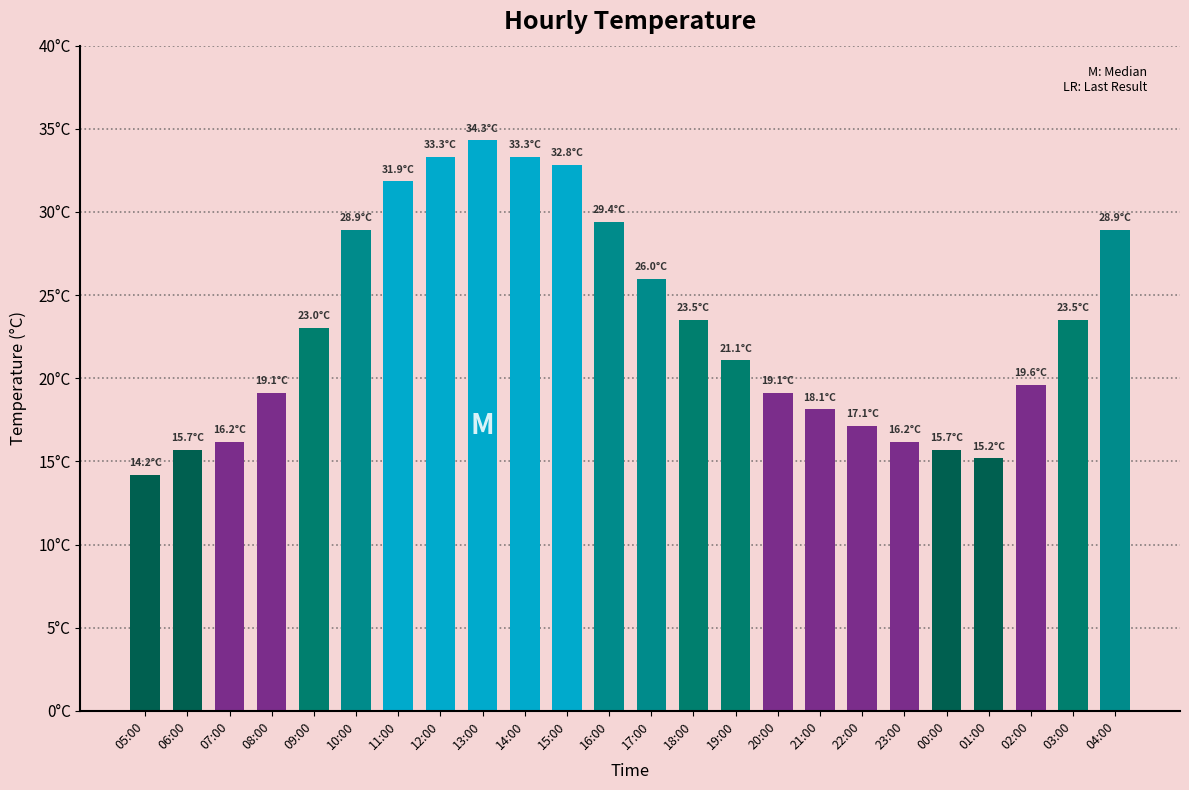

What position from the right is 05:00?

24